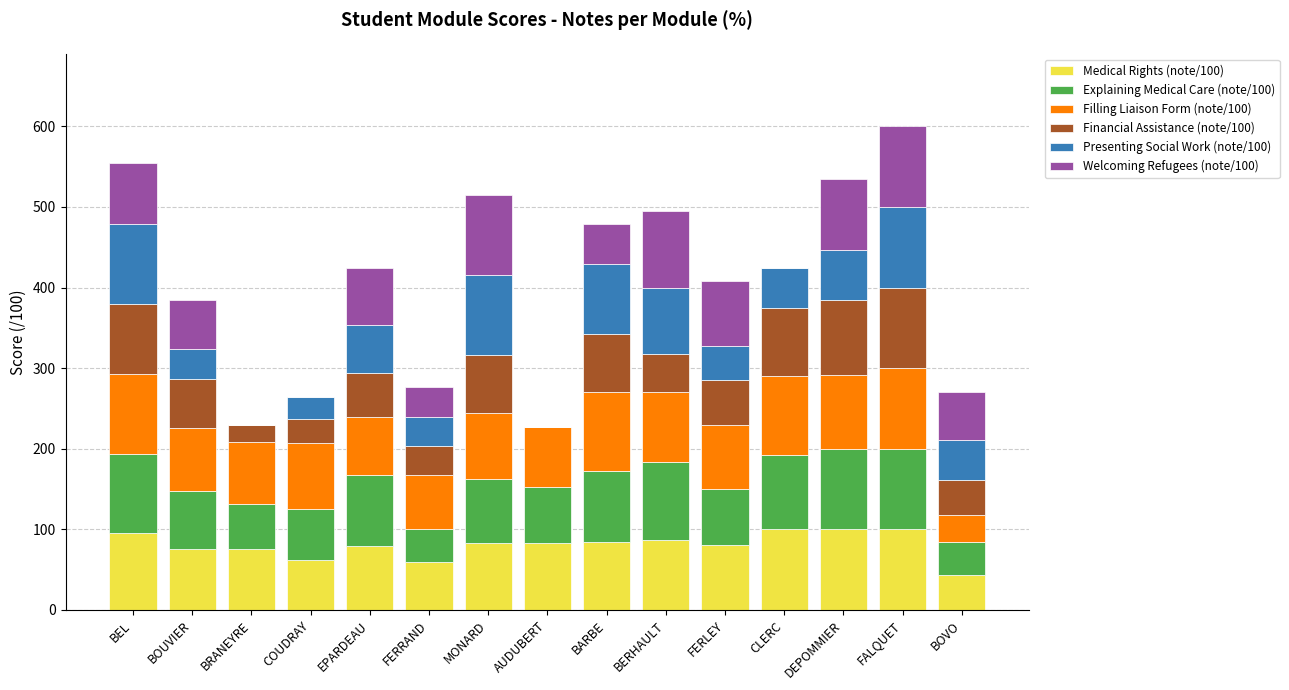

True or false: Medical Rights (note/100) has a value of 127 at BERHAULT.

False